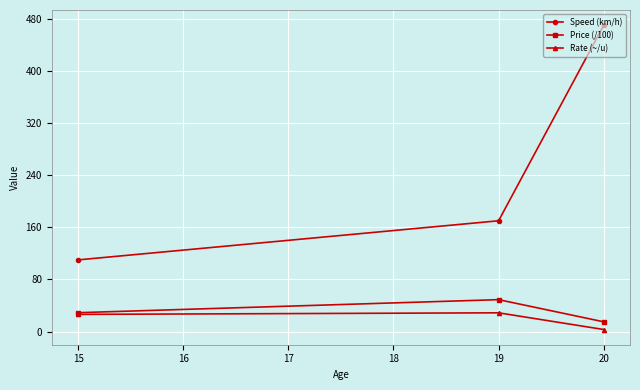

Reading left to right, extract all data points from this chart.

Speed (km/h): 15=110.0	19=170.0	20=470.0
Price (/100): 15=29.0	19=49.0	20=15.0
Rate (~/u): 15=26.4	19=28.8	20=3.2